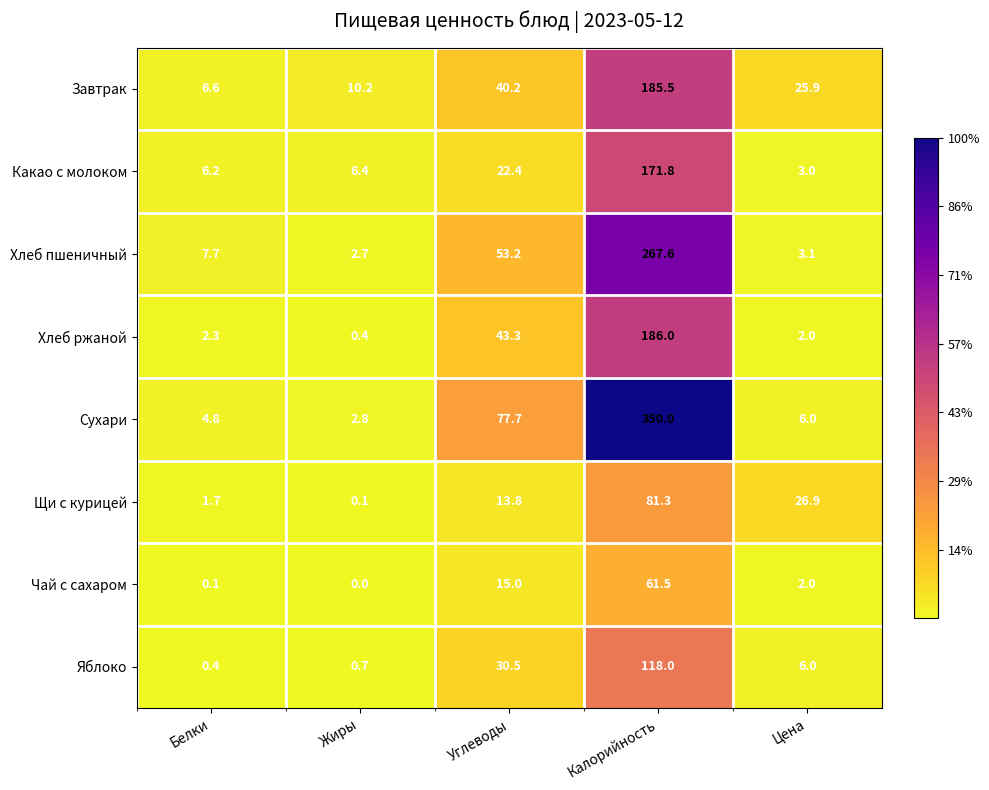

At which label does Чай с сахаром first exceed 2?

Углеводы